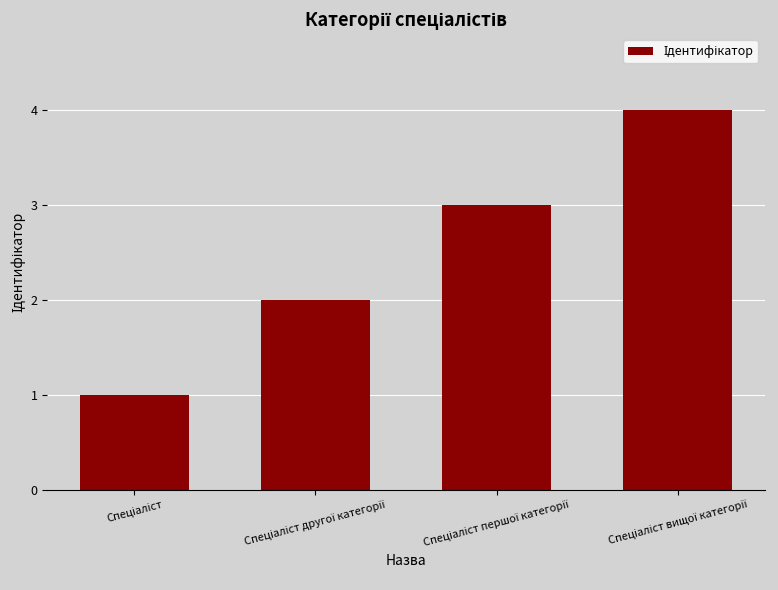

What is the maximum value shown in the chart?

4